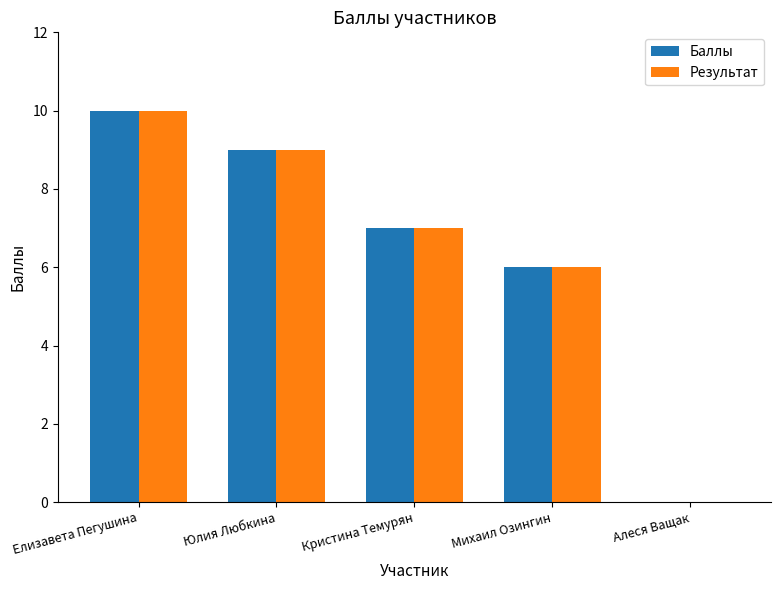

Is the value of Баллы at Михаил Озингин greater than the value of Результат at Юлия Любкина?

No